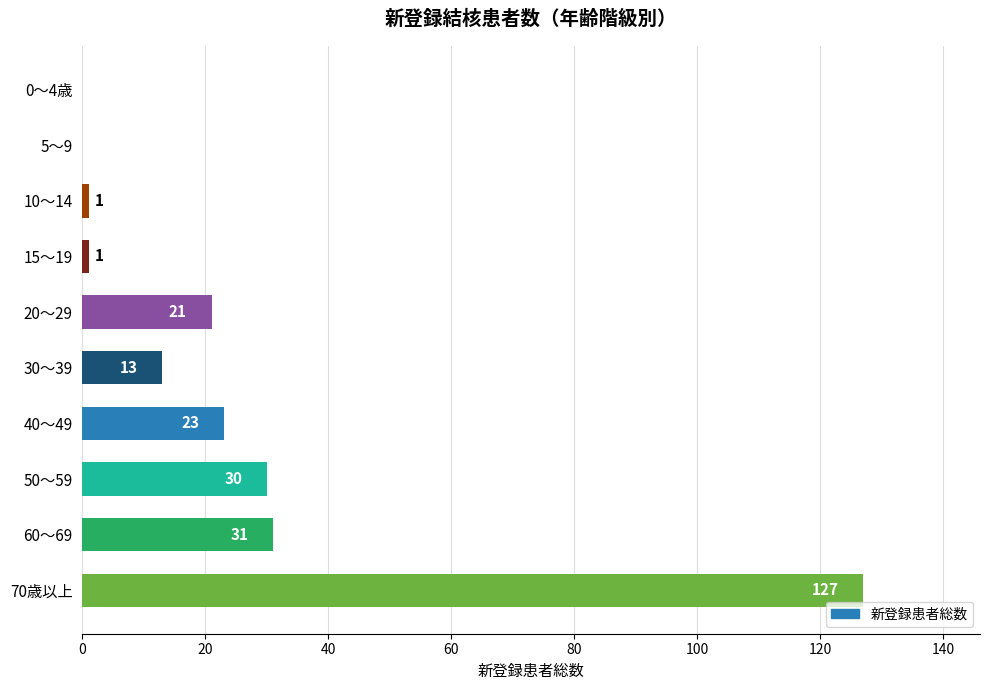

Reading bottom to top, extract all data points from this chart.

70歳以上=127	60～69=31	50～59=30	40～49=23	30～39=13	20～29=21	15～19=1	10～14=1	5～9=0	0～4歳=0